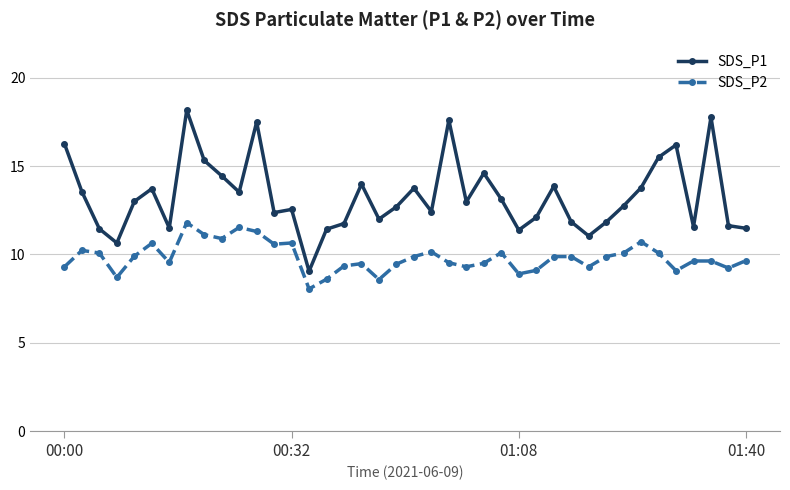

Which series has the largest range (max minus min)?

SDS_P1